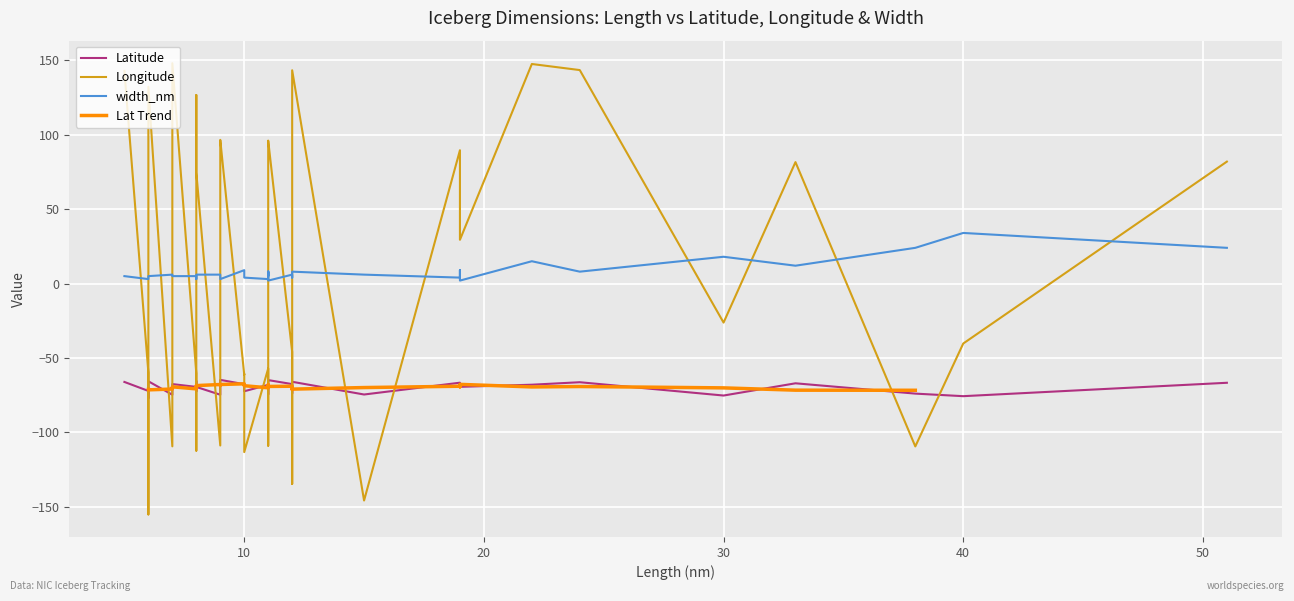

At how many categories does at least one series exceed 80?

14